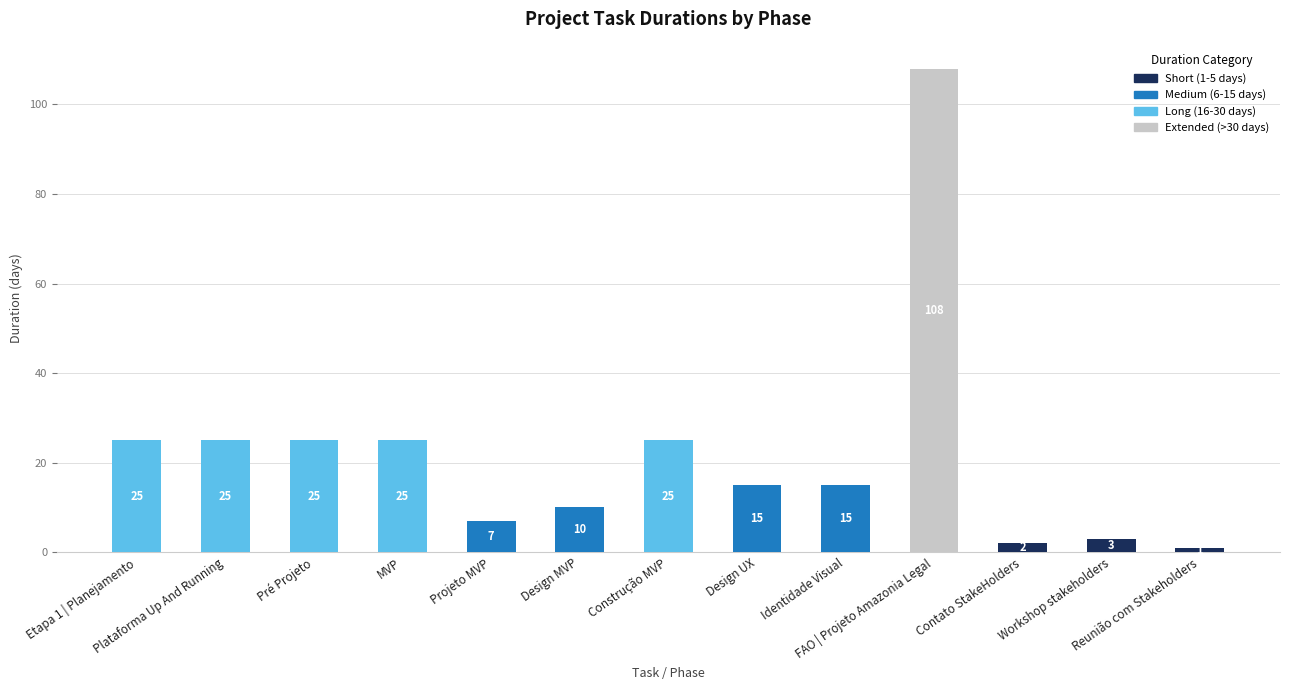

How many data points does each series have?

13